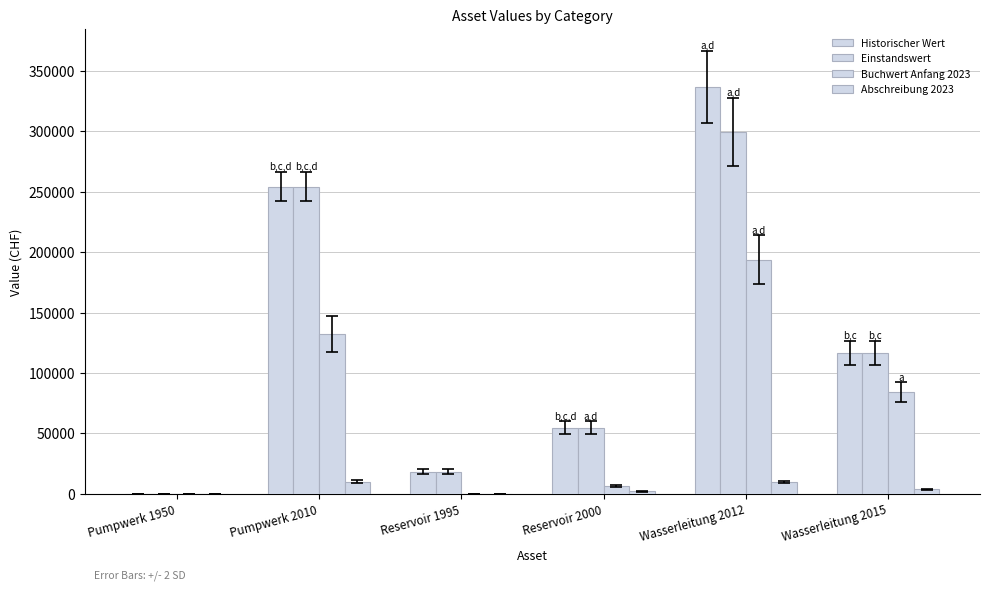

Are the bars grouped side by side (vs. stacked)?

Yes